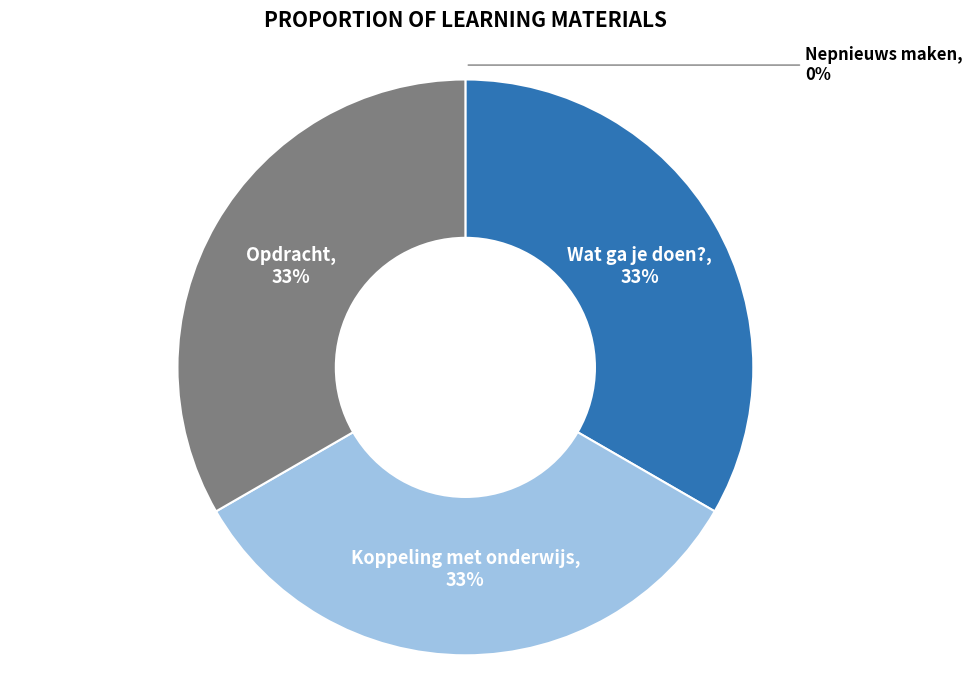

Is Opdracht the majority of the pie?

No